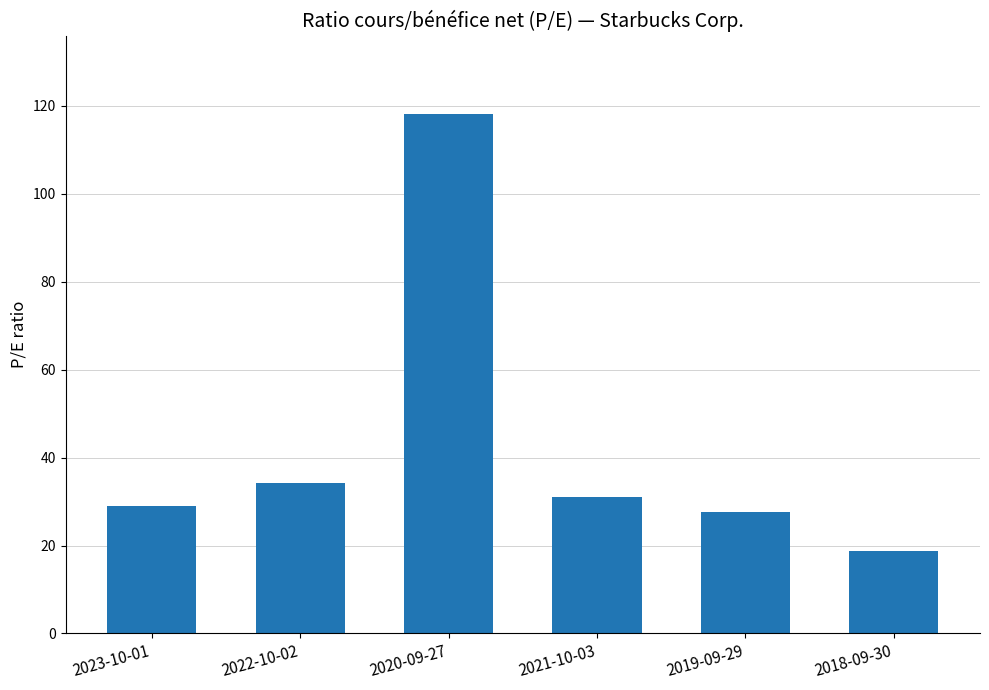

What position from the right is 2021-10-03?

3